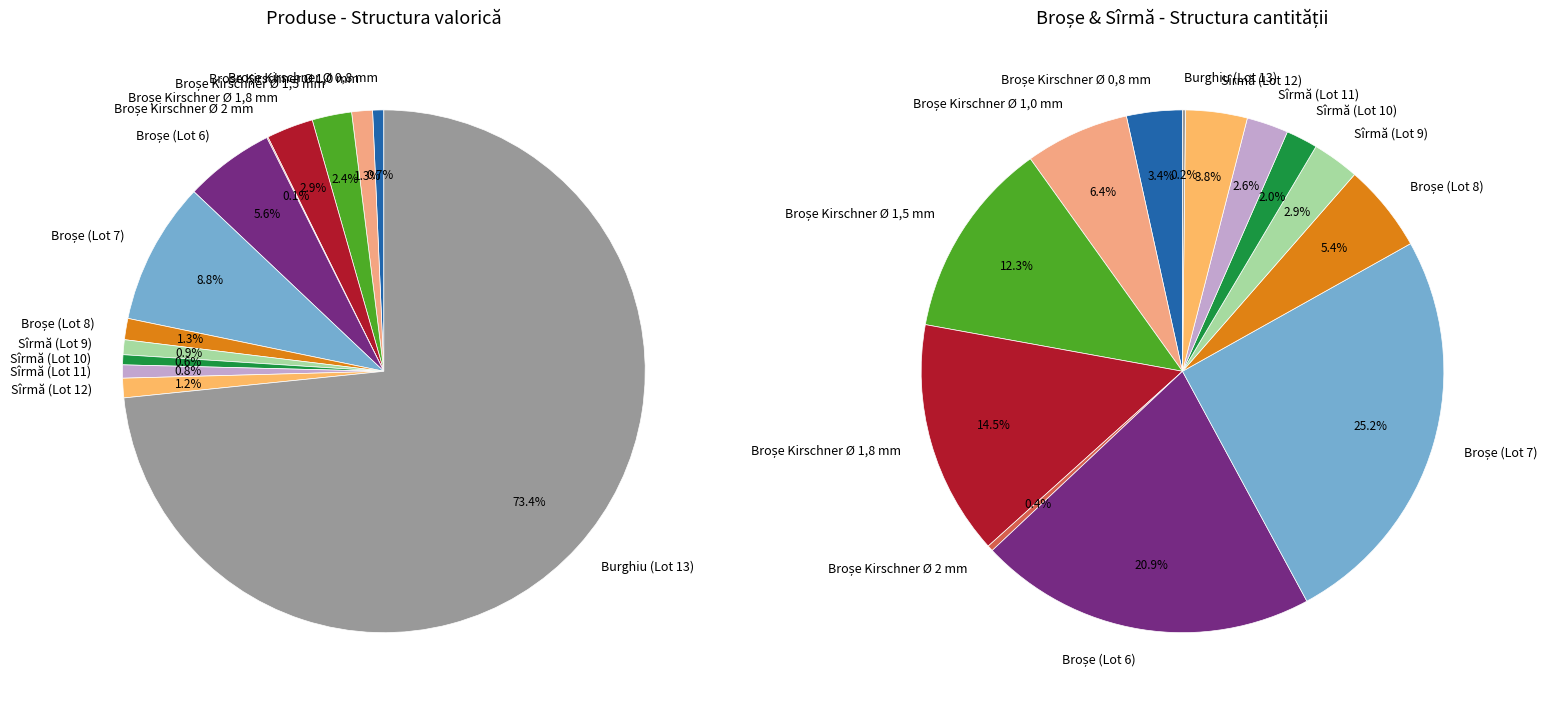

What is the majority slice?

Burghiu (Lot 13)